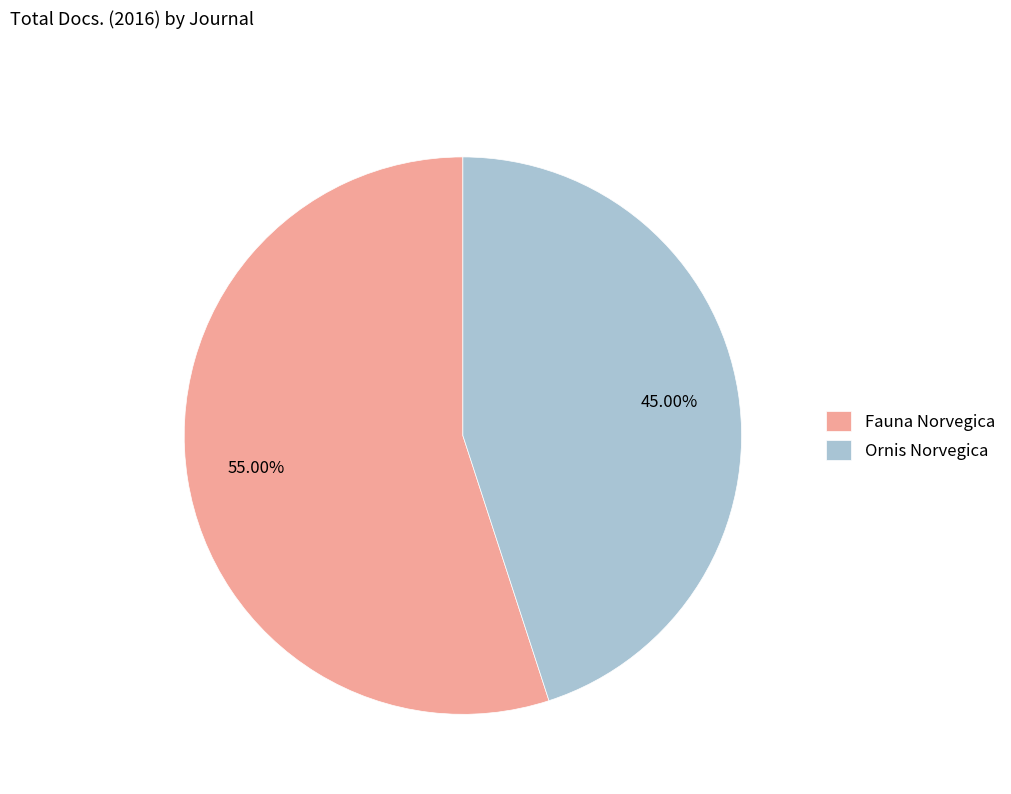

Approximately how many times larger is the value at Ornis Norvegica compared to Fauna Norvegica?

0.8